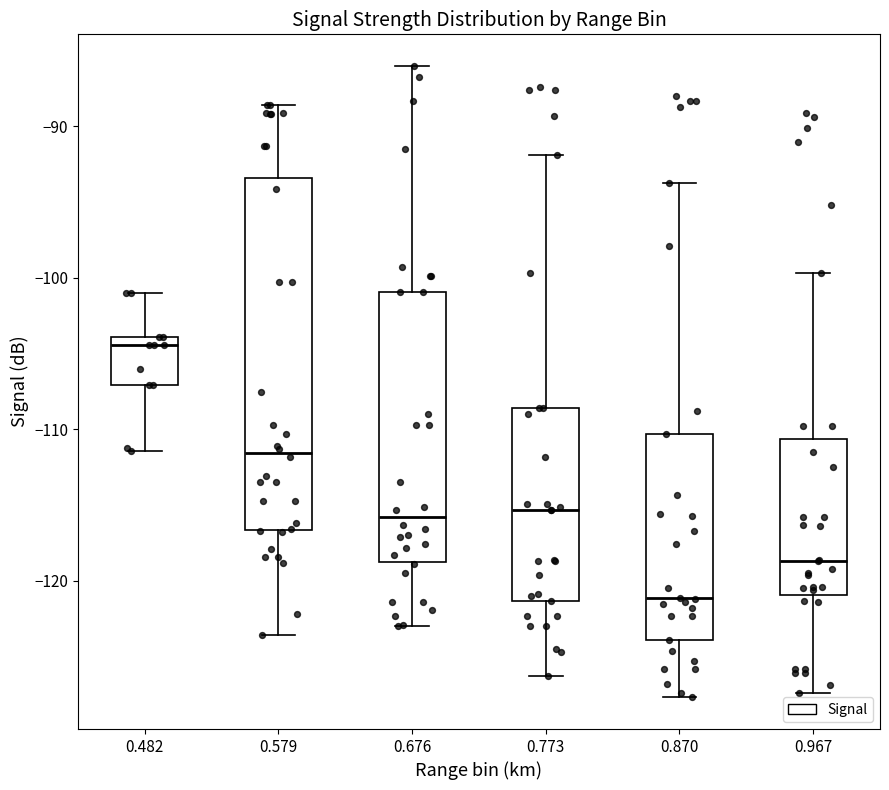

Where does the median line of the box at x = 0.870 sit on the y-axis? The values are not printed on the chart, so give them approximately, as read against the axis.

-121